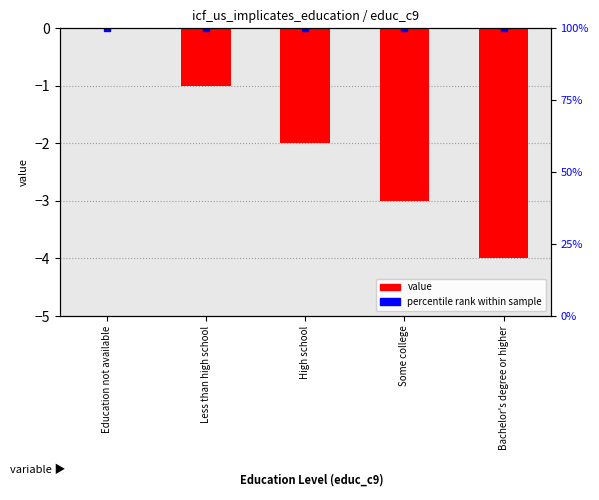

List the labels in order of value, smallest first.

Bachelor's degree or higher, Some college, High school, Less than high school, Education not available